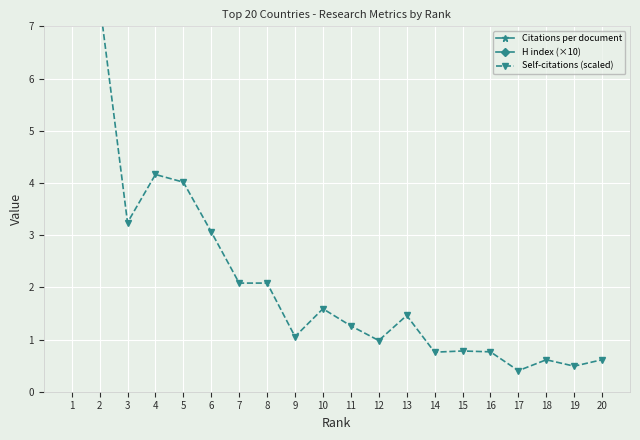

What is the average value of the Self-citations (scaled) series?

3.5